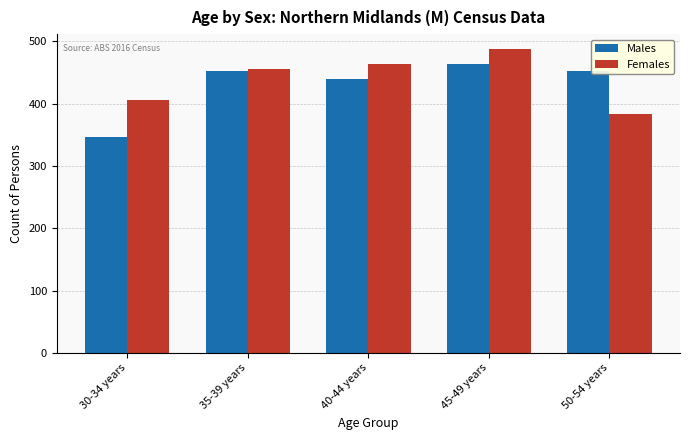

Which series has the largest total across all categories?

Females